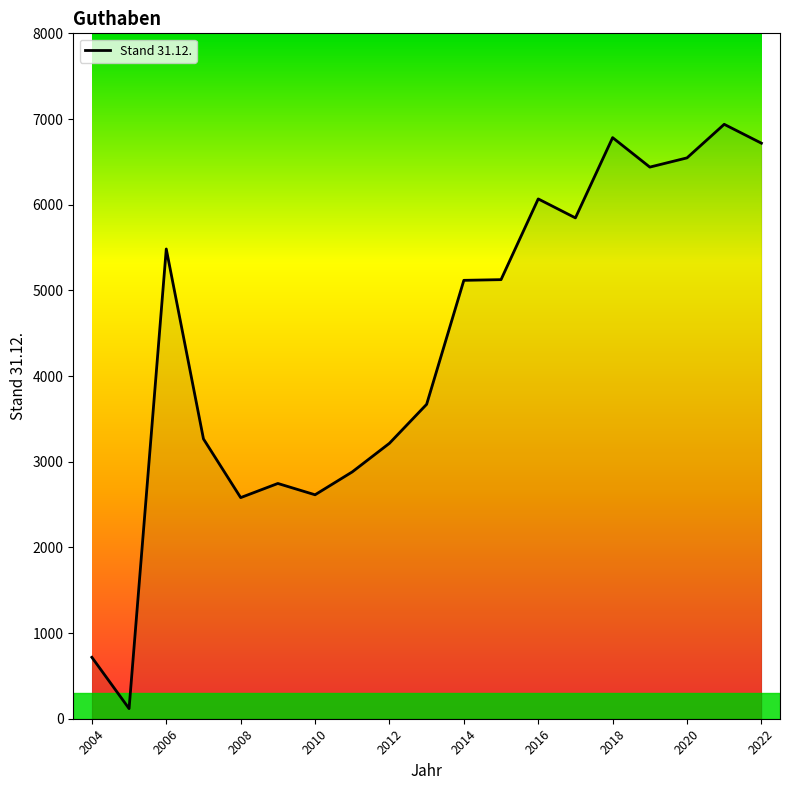

What is the maximum value shown in the chart?

6938.2